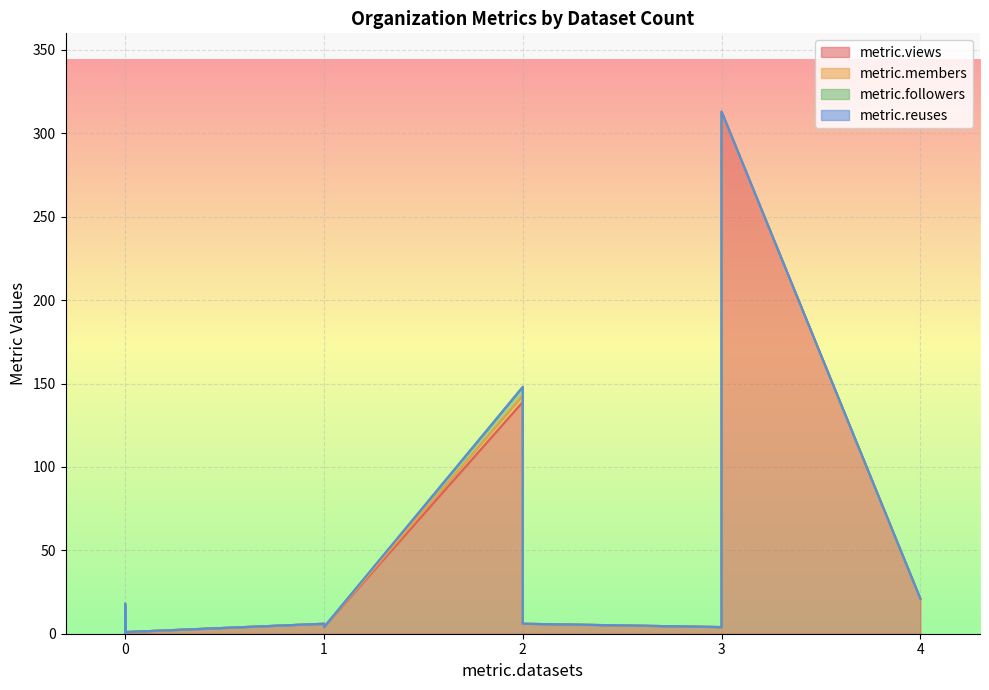

What is the average value of the metric.views series?

28